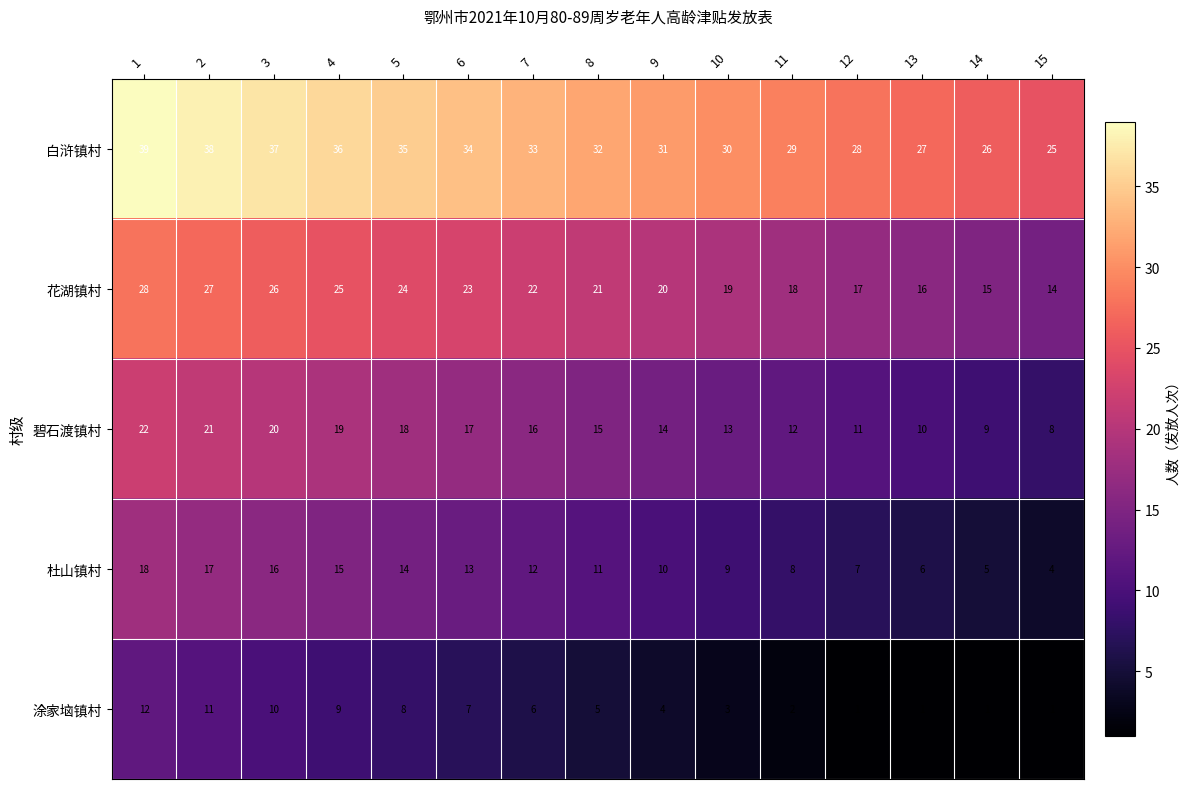

Rank the series by their average value, from highest to lowest.

白浒镇村, 花湖镇村, 碧石渡镇村, 杜山镇村, 涂家垴镇村